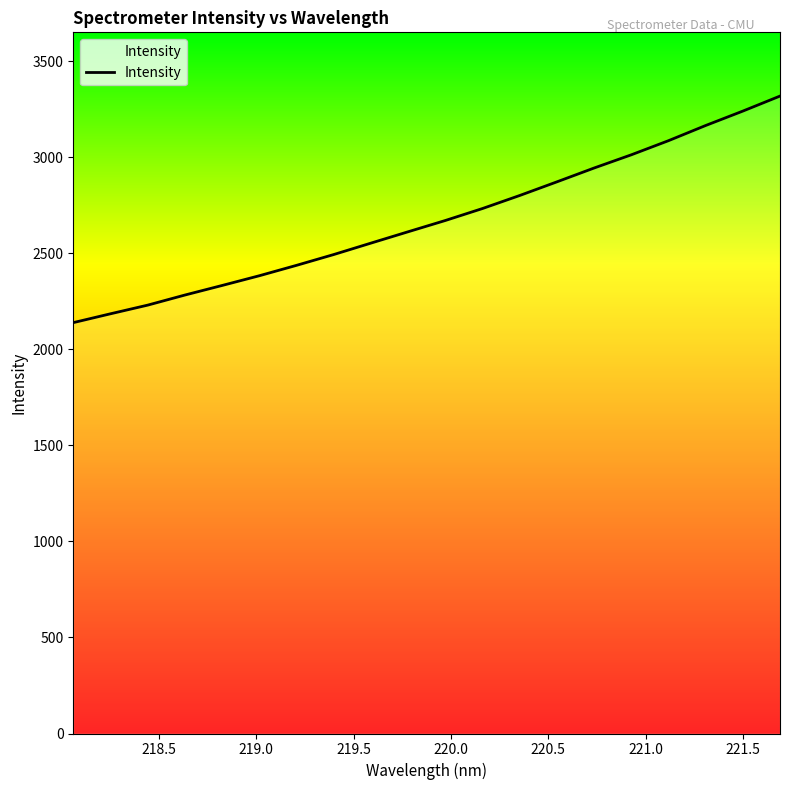

What is the greatest value displayed?

3319.0